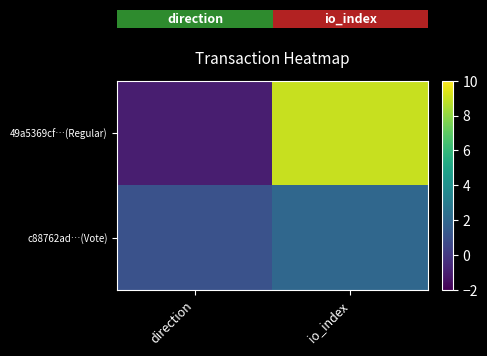

Reading left to right, list all the values displayed in this chart.

49a5369cf…(Regular): direction=-1	io_index=9
c88762ad…(Vote): direction=1	io_index=2